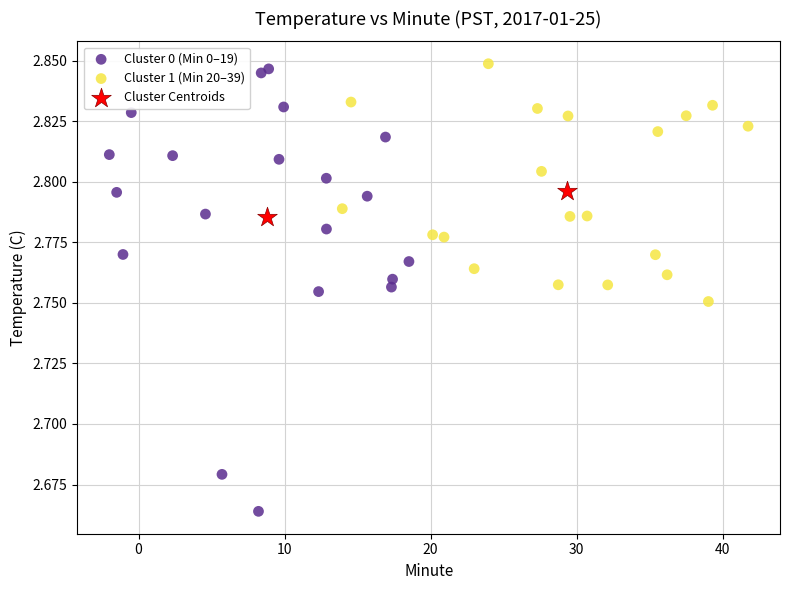

What are all the series names shown in the legend?

Cluster 0 (Min 0–19), Cluster 1 (Min 20–39), Cluster Centroids